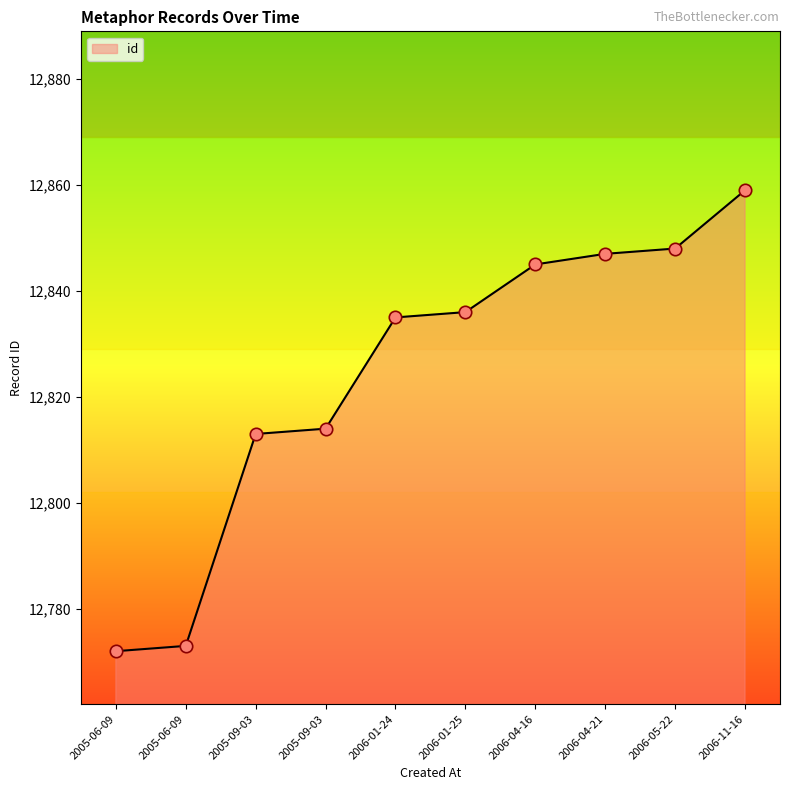

What is the change in value from 2006-01-24 to 2006-04-16?

+10